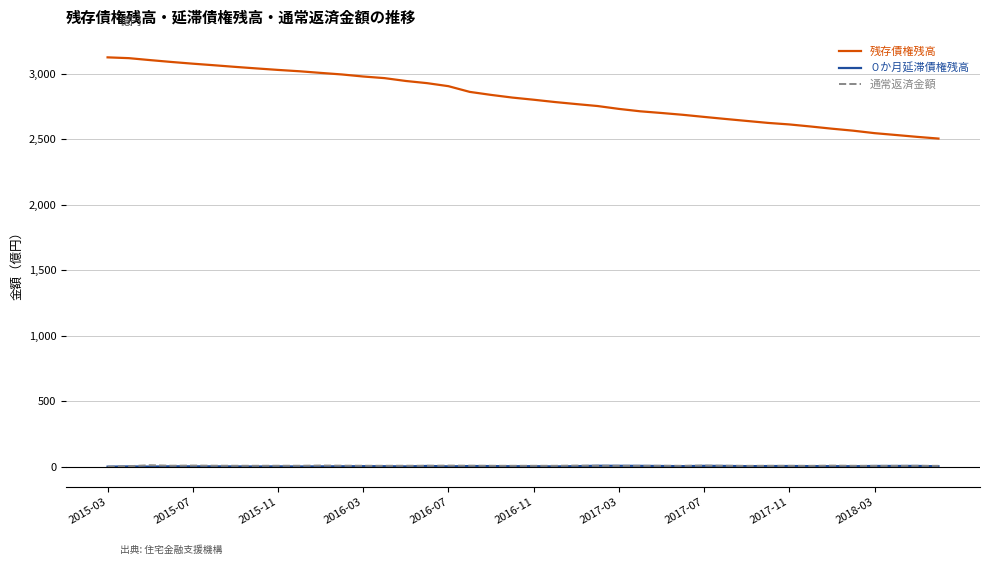

What is the greatest value displayed?

3126.2